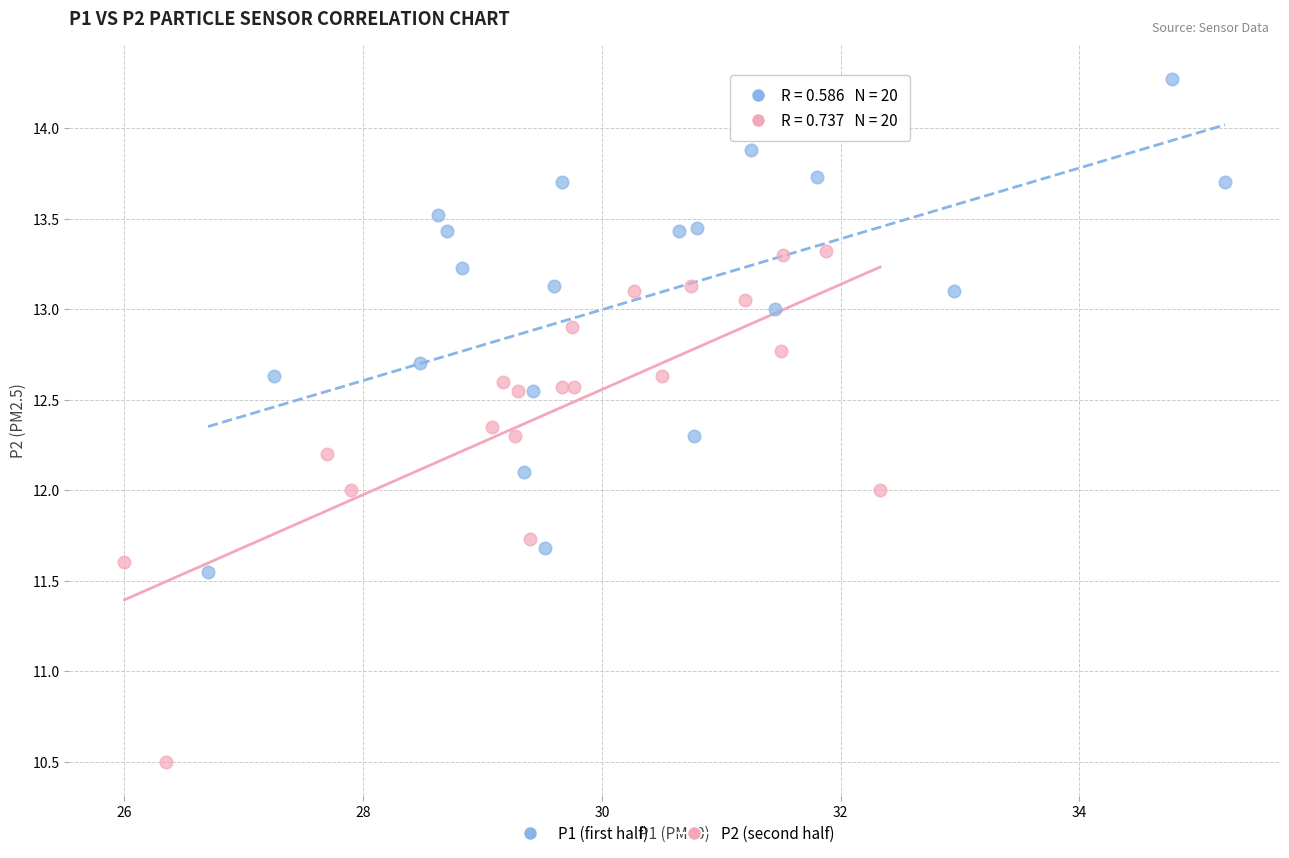

What are all the series names shown in the legend?

P1 (first half), P2 (second half)